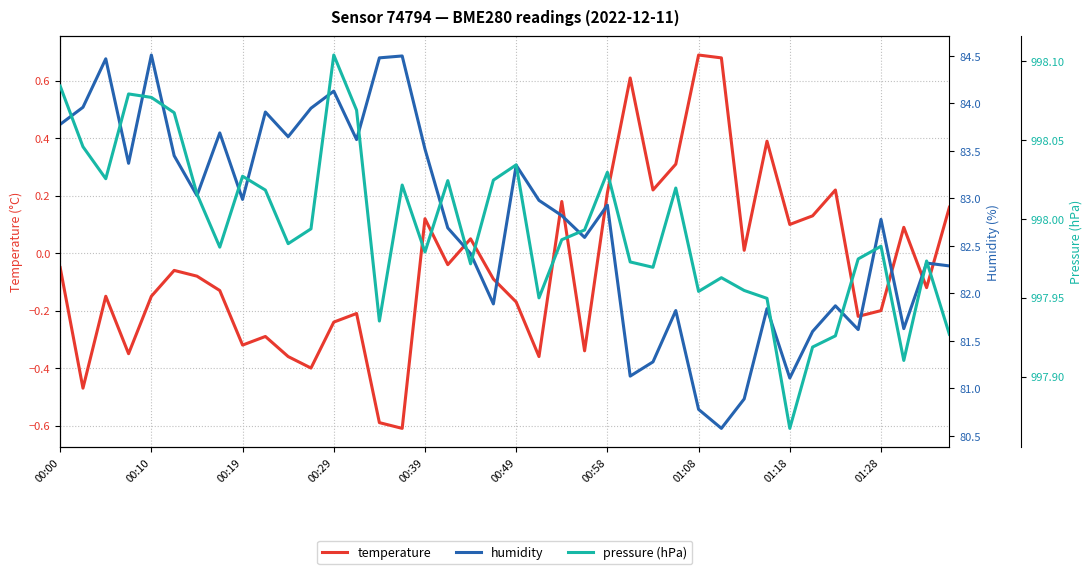

True or false: pressure (hPa) and humidity intersect in this chart.

False